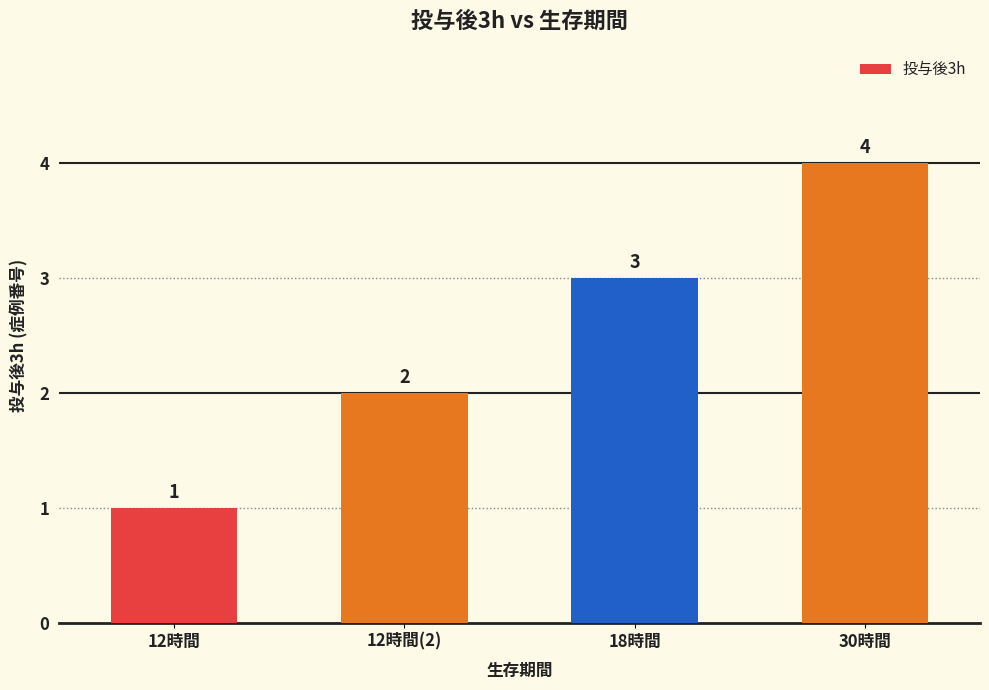

Approximately how many times larger is the value at 12時間(2) compared to 18時間?

0.7